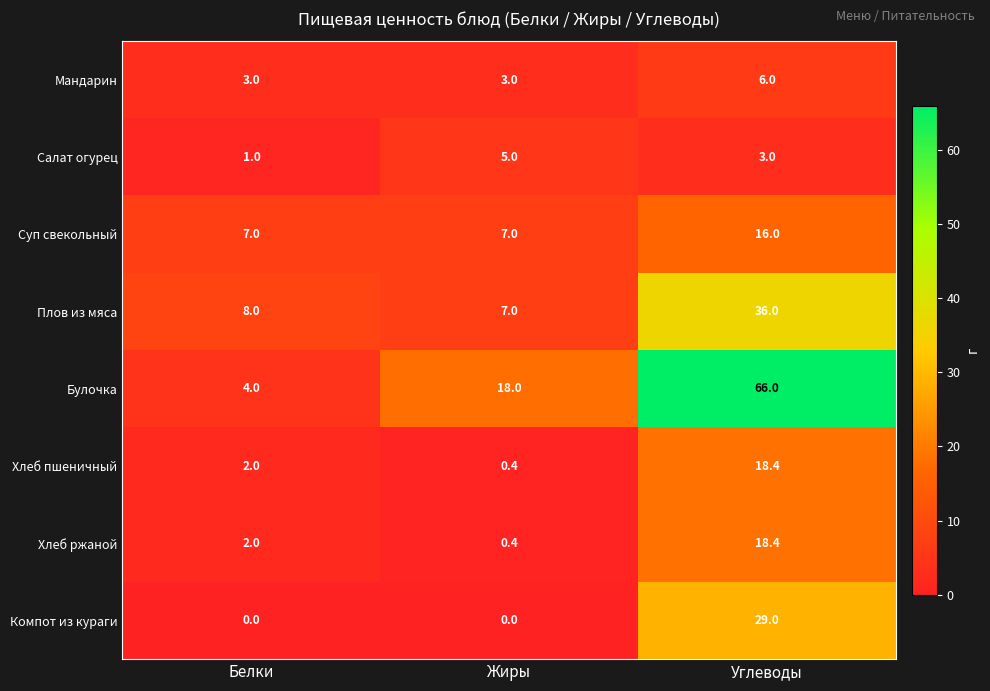

Which series changed the most between Белки and Углеводы?

Булочка